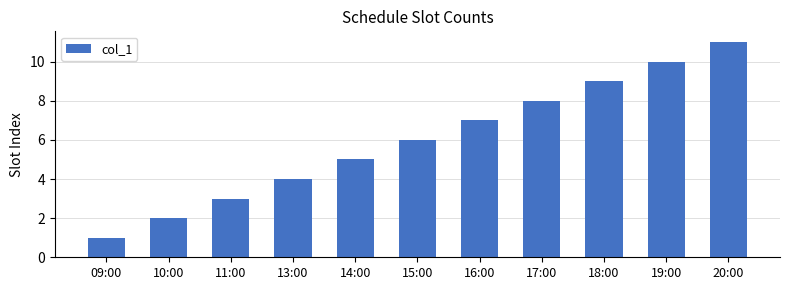

What is the difference between the second highest and second lowest values?

8